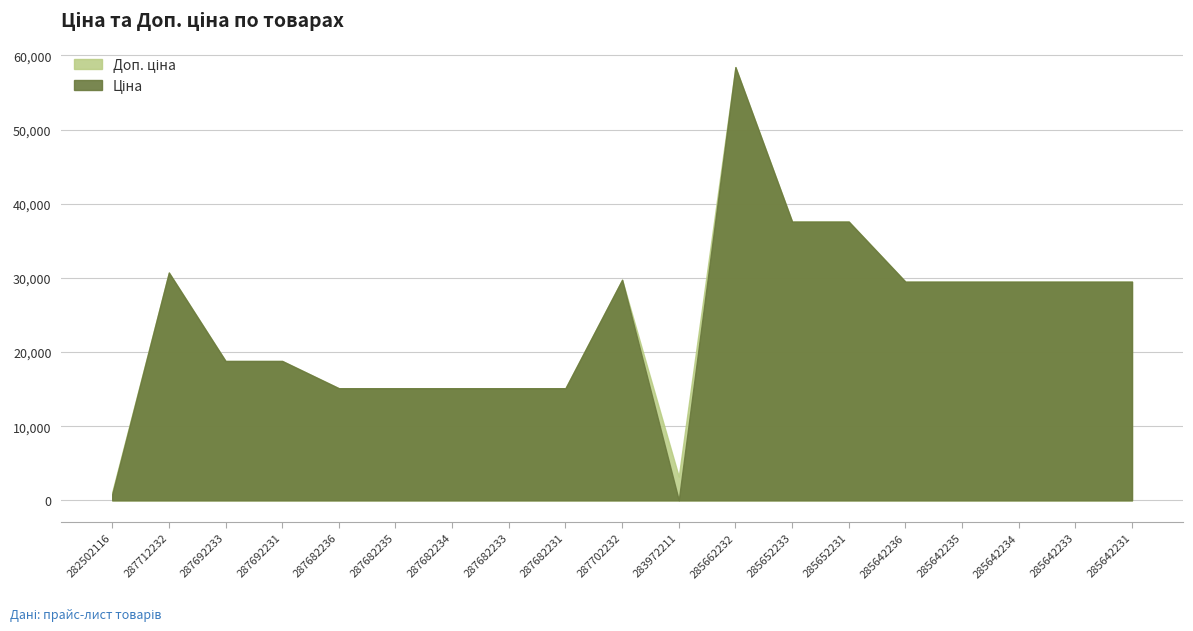

Reading left to right, extract all data points from this chart.

Ціна: 282502116=818.5	287712232=30717.1	287692233=18796.8	287692231=18796.8	287682236=15120.0	287682235=15120.0	287682234=15120.0	287682233=15120.0	287682231=15120.0	287702232=29747.2	283972211=32.0	285662232=58426.5	285652233=37593.6	285652231=37593.6	285642236=29491.5	285642235=29491.5	285642234=29491.5	285642233=29491.5	285642231=29491.5
Доп. ціна: 282502116=1109.2	287712232=30717.1	287692233=18796.8	287692231=18796.8	287682236=15120.0	287682235=15120.0	287682234=15120.0	287682233=15120.0	287682231=15120.0	287702232=29747.2	283972211=3205.0	285662232=58426.5	285652233=37593.6	285652231=37593.6	285642236=29491.5	285642235=29491.5	285642234=29491.5	285642233=29491.5	285642231=29491.5